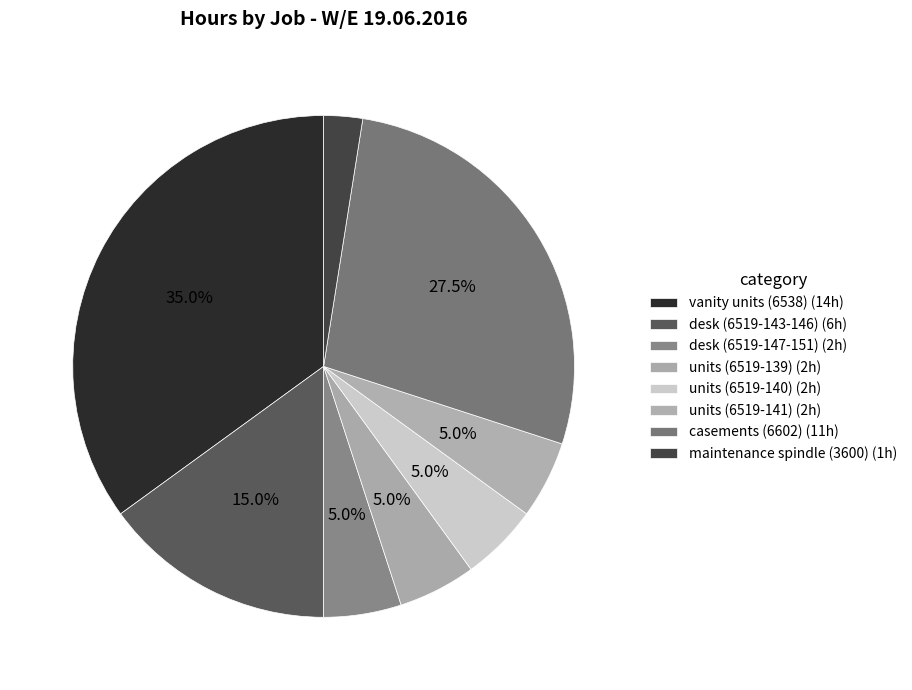

Count the number of slices in the pie.

8